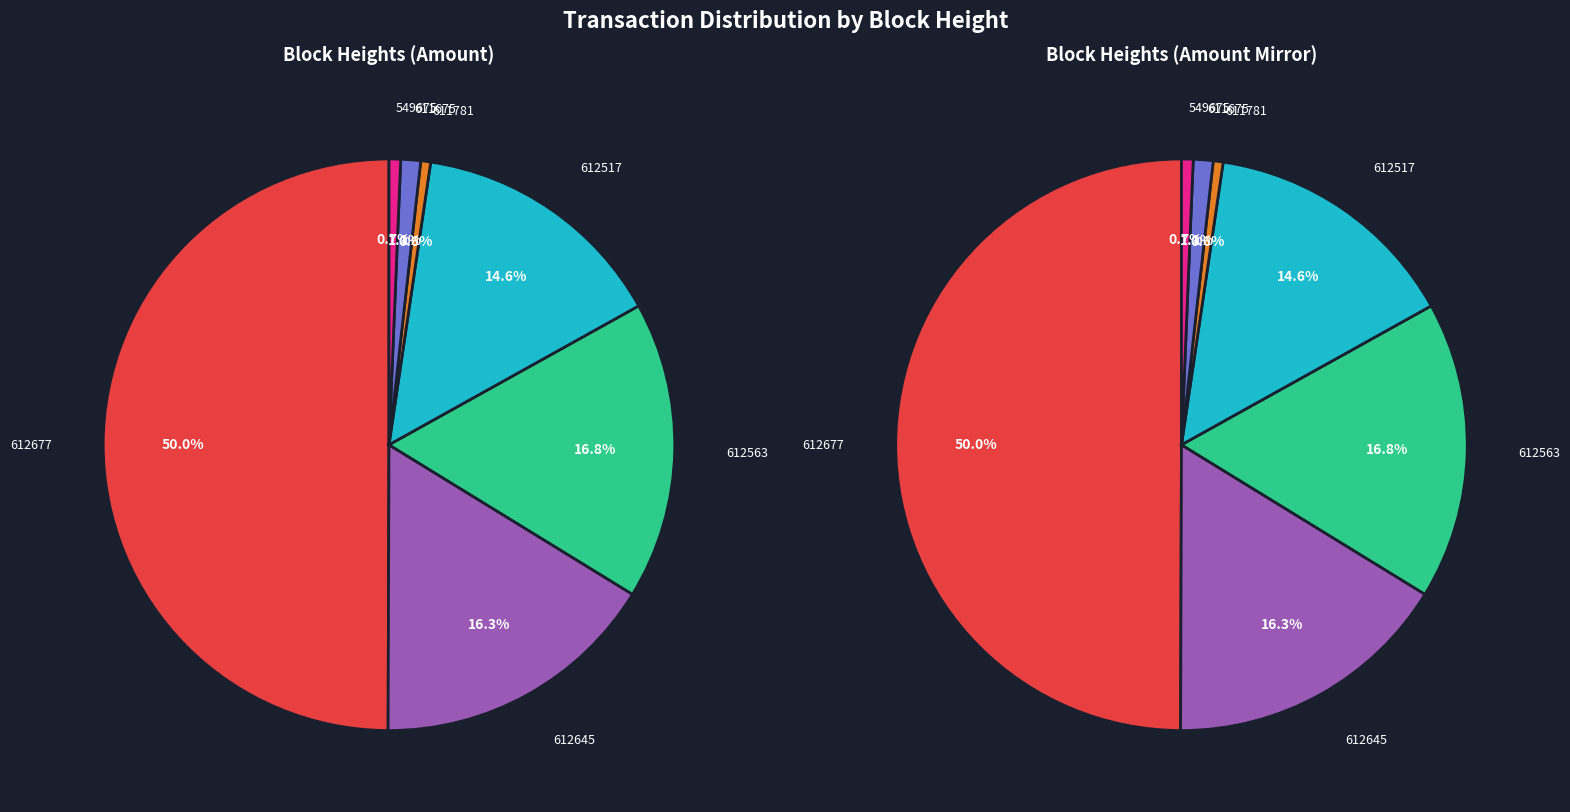

To the nearest percent, what percentage of the pie is 549675?

1%